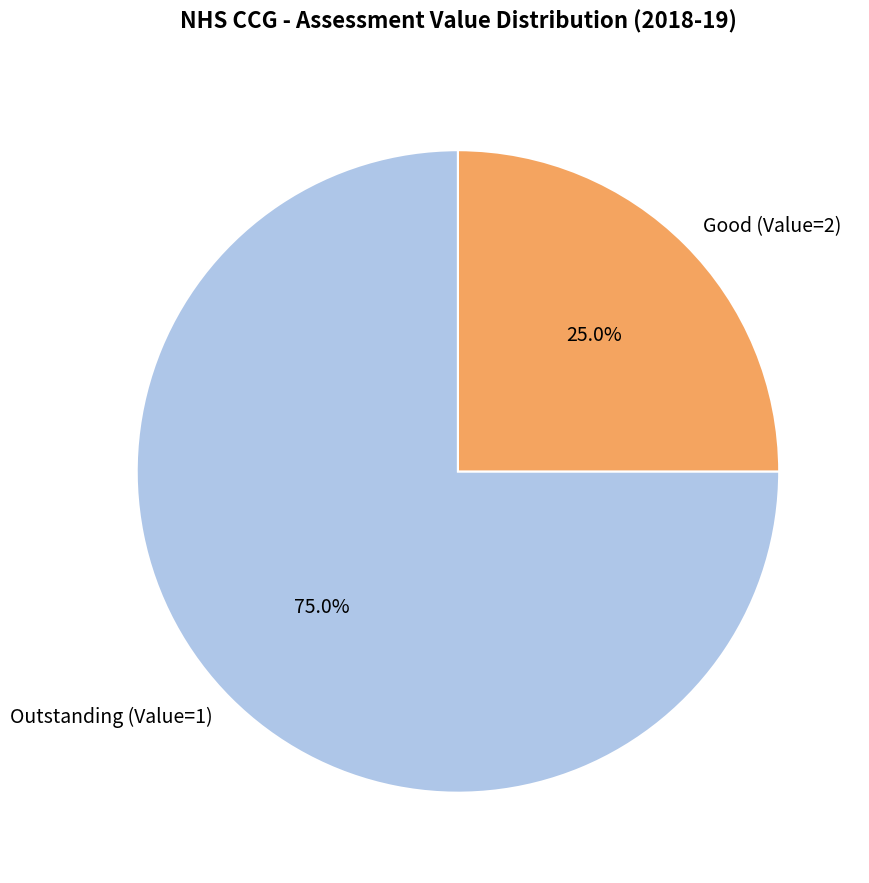

Approximately how many times larger is the value at Outstanding (Value=1) compared to Good (Value=2)?

3.0